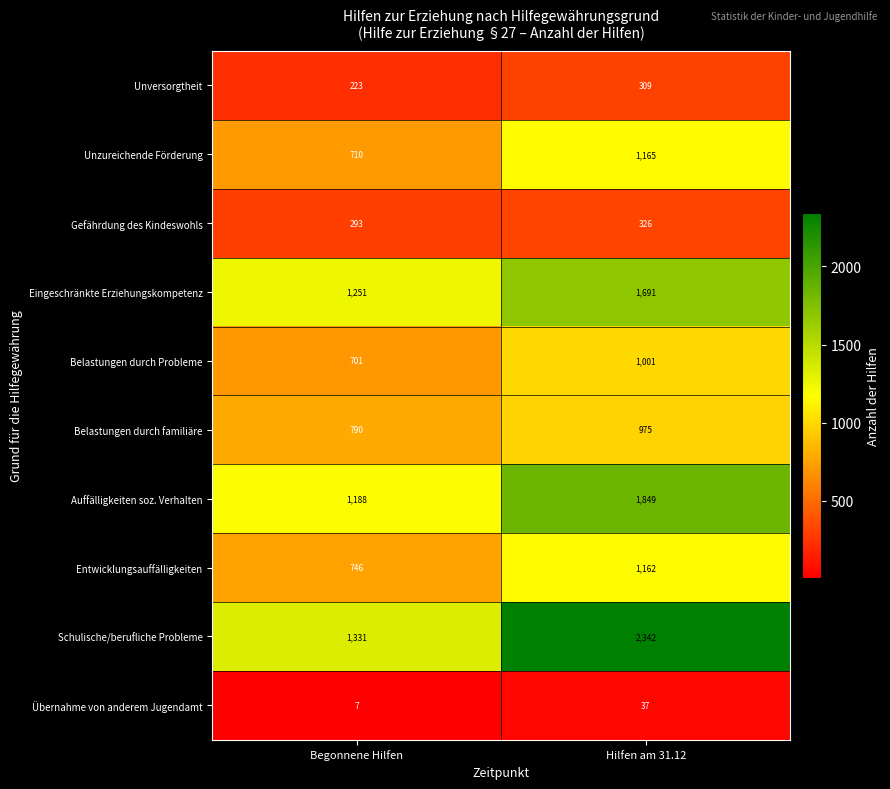

Which label corresponds to the largest value in the chart?

Hilfen am 31.12